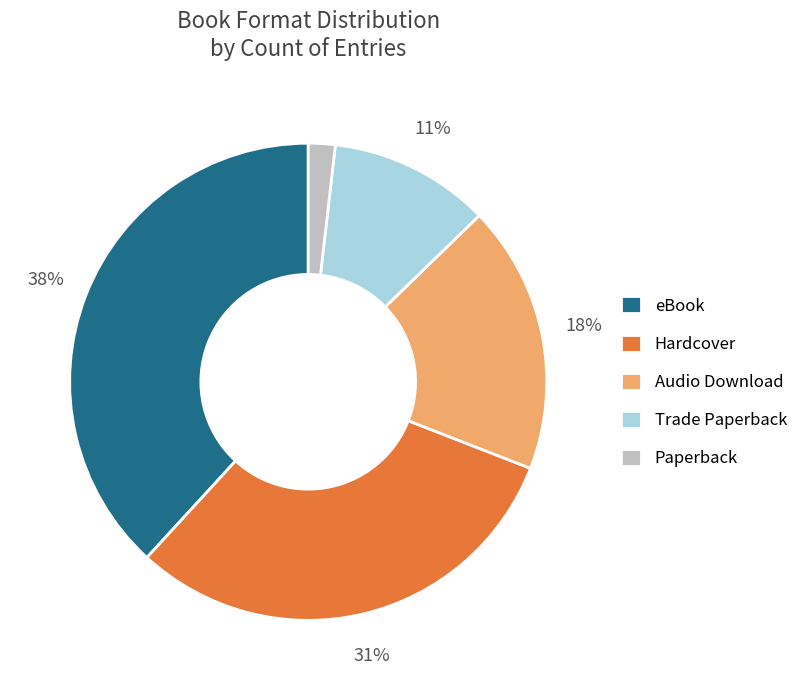

Does any single category account for the majority?

No